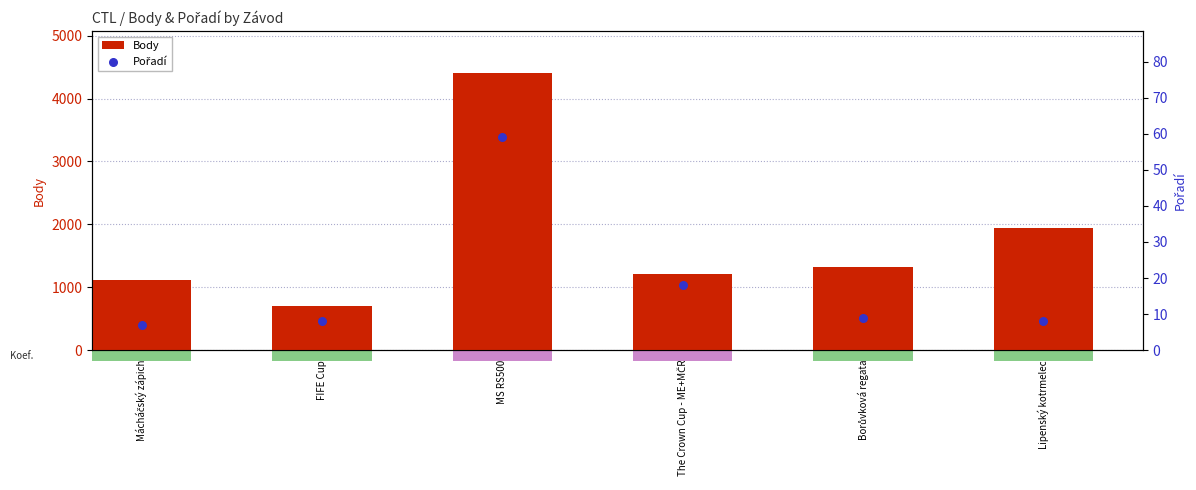

Which series has the largest Y range (max minus min)?

Body